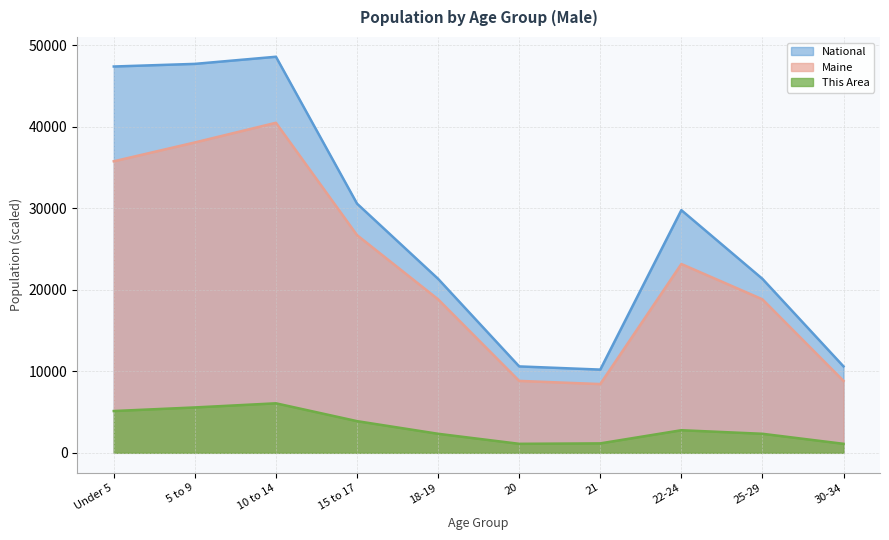

At which category is the sum across all series the highest?

10 to 14